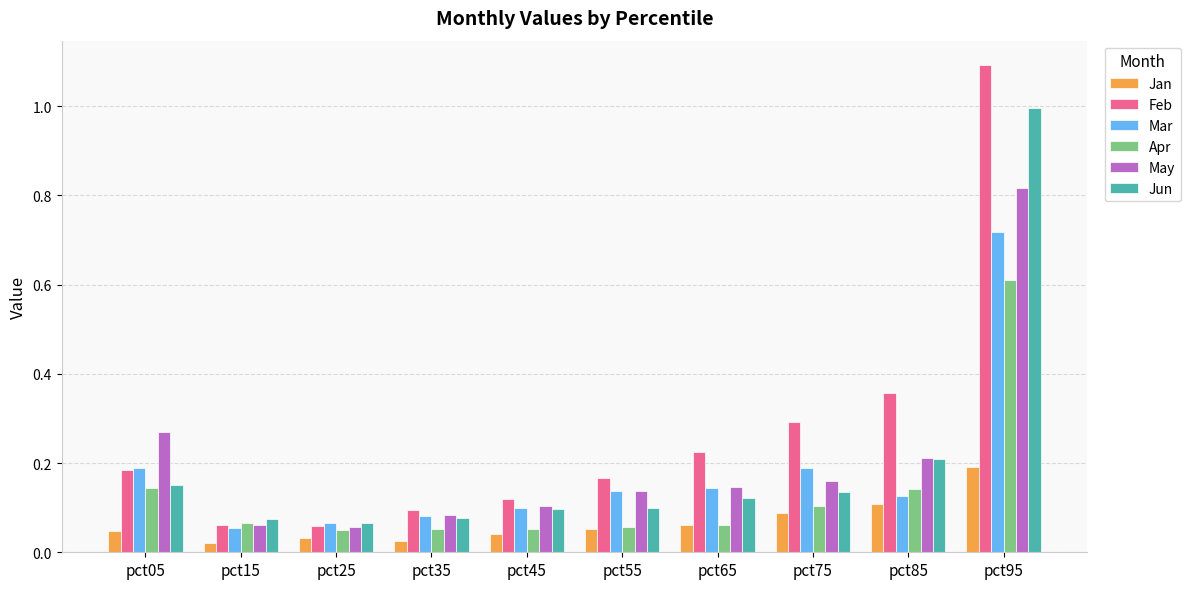

Between pct15 and pct95, which series saw the biggest shift?

Feb